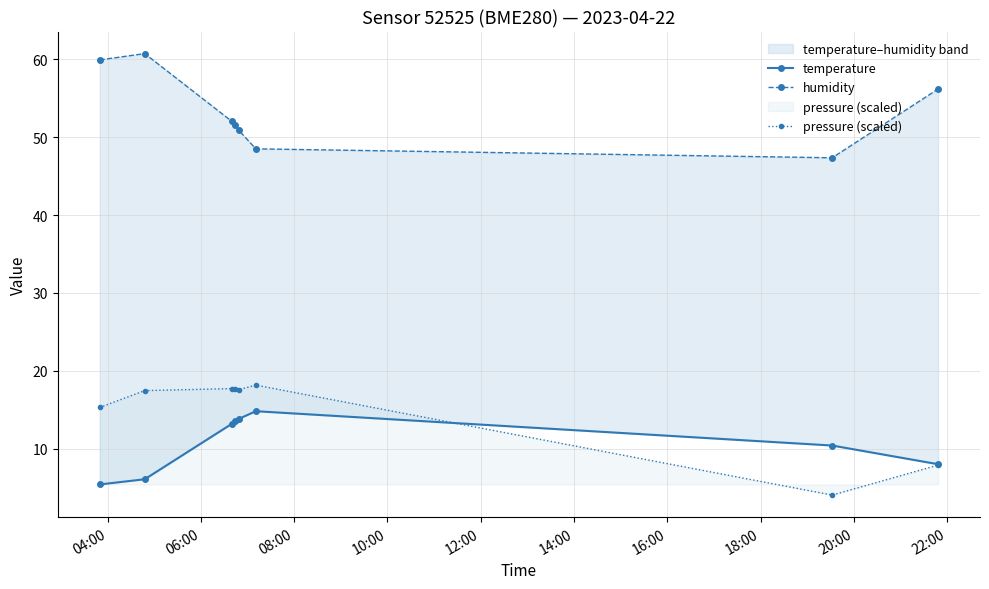

What is the lowest value of the pressure (scaled) series?

4.0